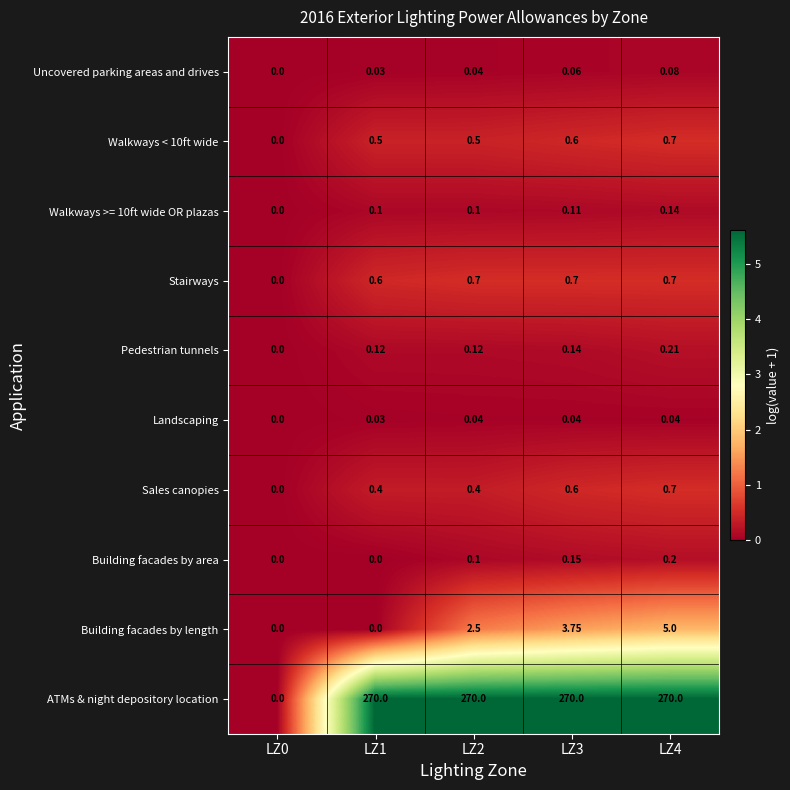

Which series has the largest total across all categories?

ATMs & night depository location